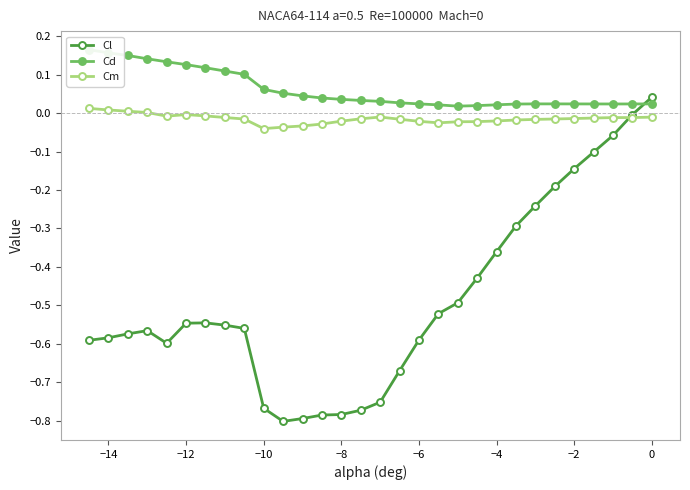

Does the chart have visible grid lines?

No